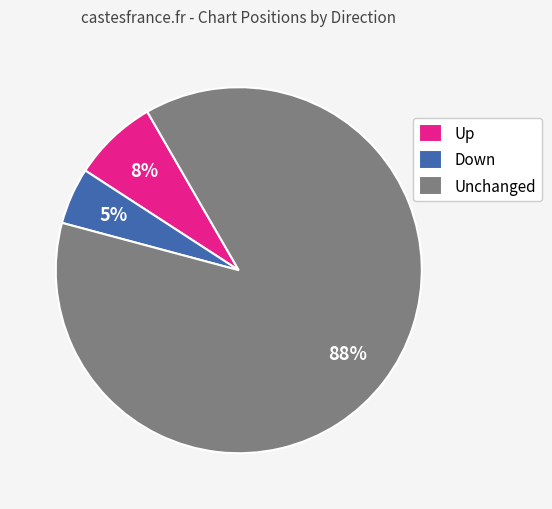

Which slice is the largest?

Unchanged